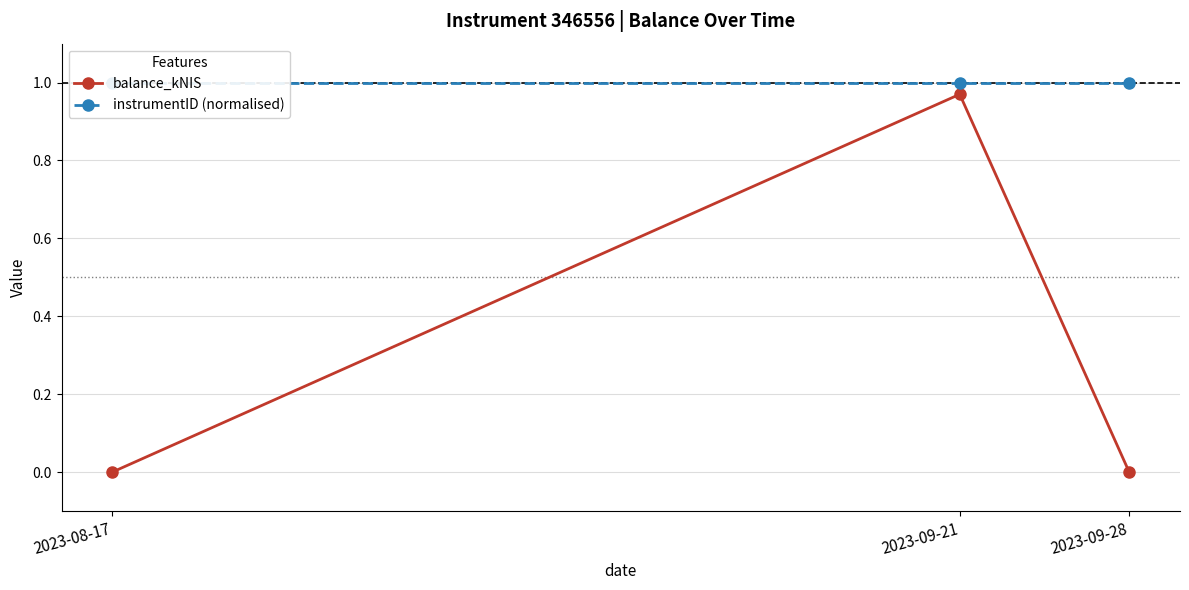

At which category does the chart reach its minimum across all series?

2023-08-17